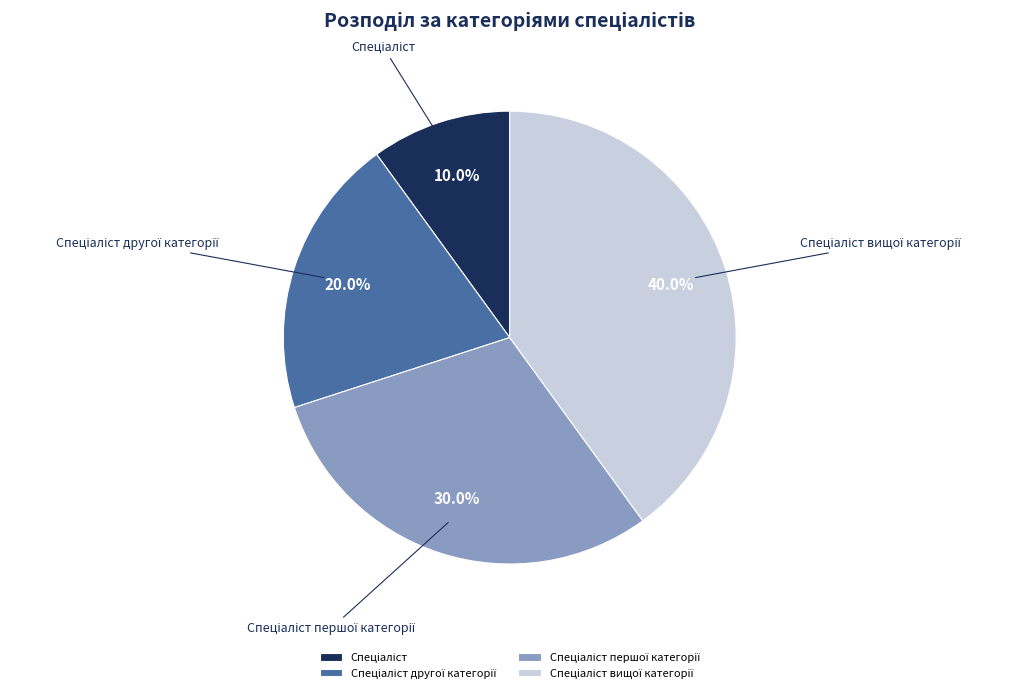

How many segments does this pie chart have?

4